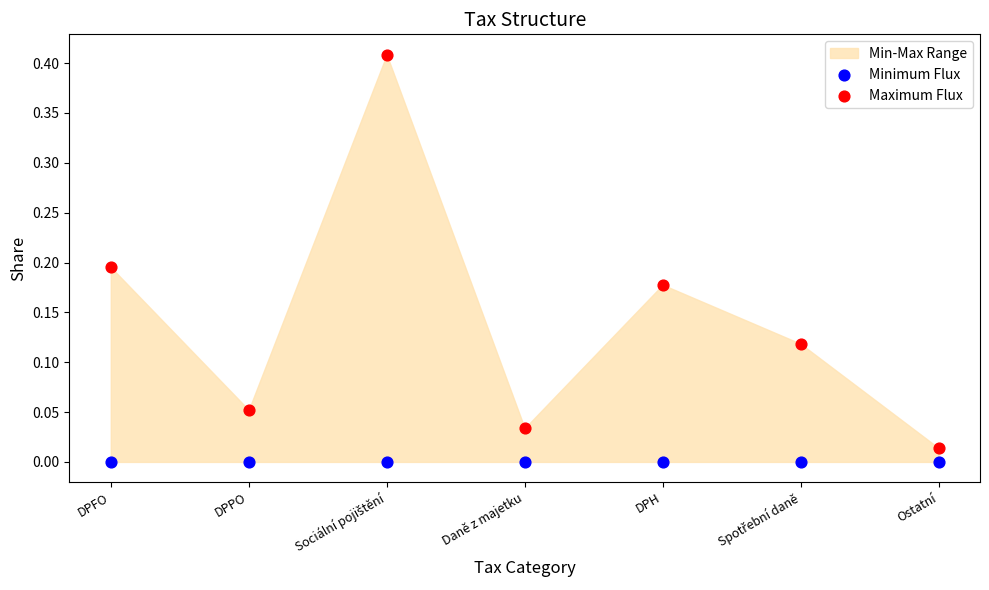

Which series contains the highest Y value?

Maximum Flux